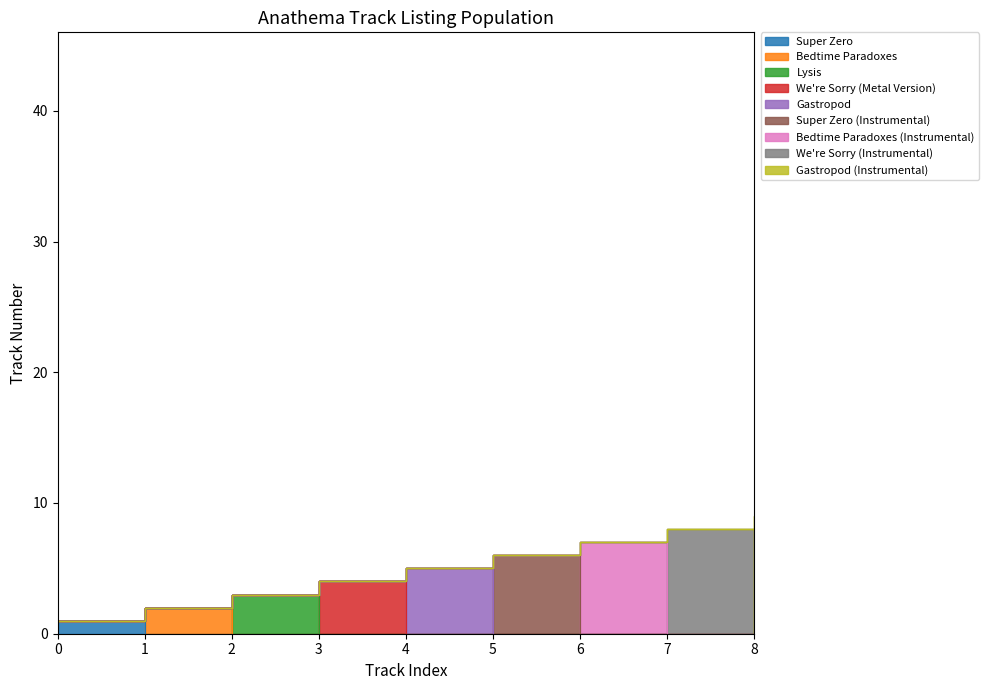

Is it true that the value at 4 is 5?

True